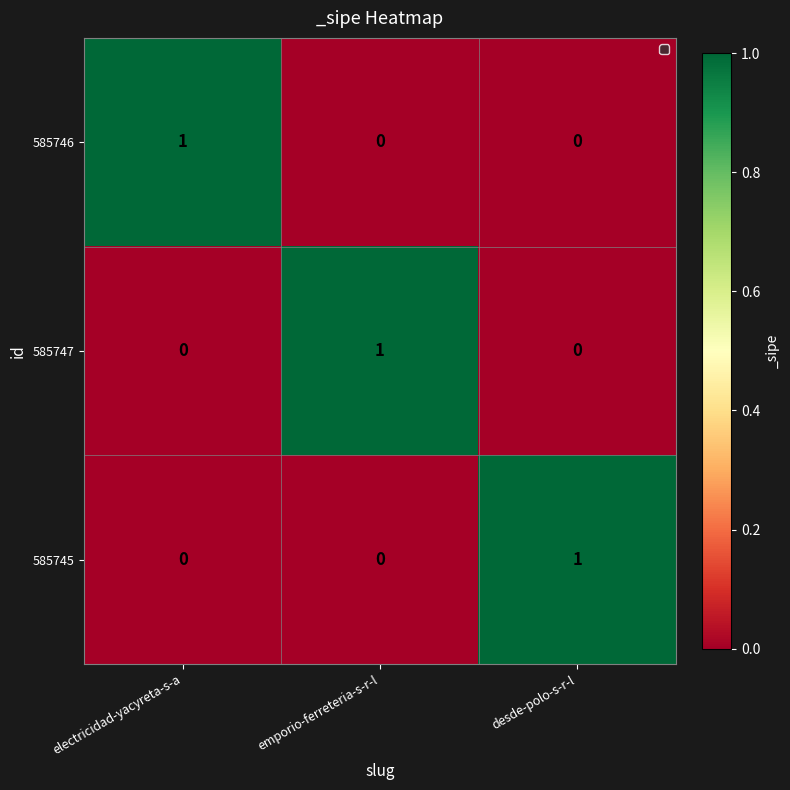

The value of 585747 at desde-polo-s-r-l is -1. True or false?

False